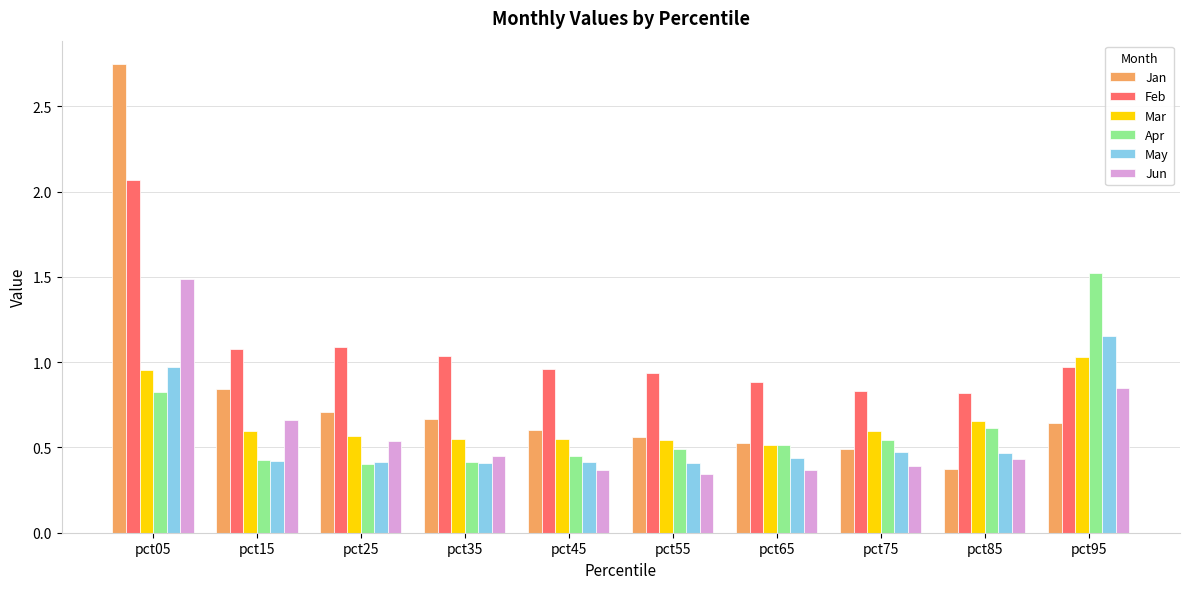

Between pct05 and pct35, which series saw the biggest shift?

Jan